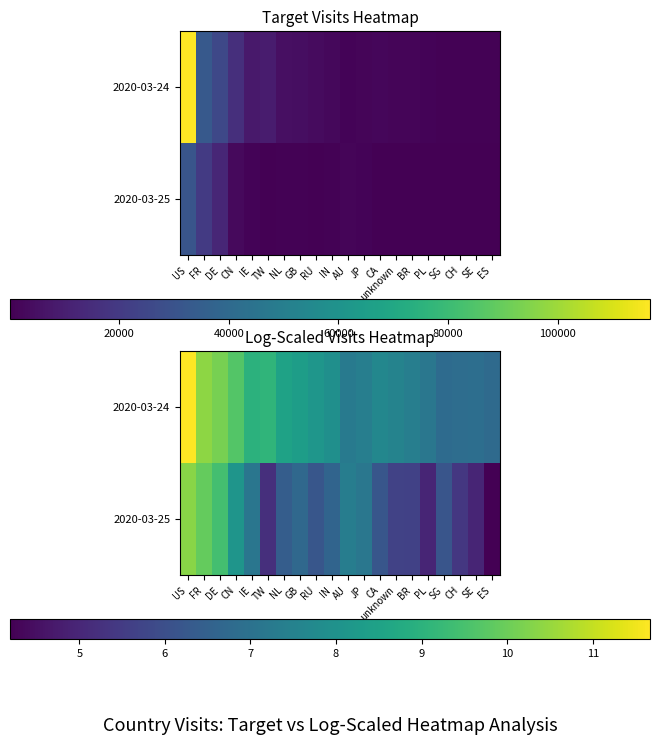

At how many categories does at least one series exceed 7?

16